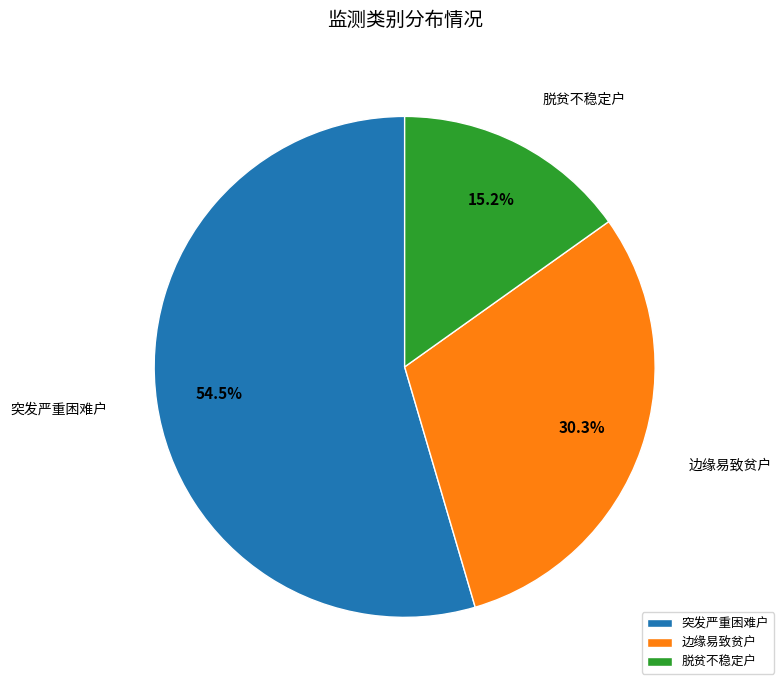

Which has a higher value, 边缘易致贫户 or 突发严重困难户?

突发严重困难户